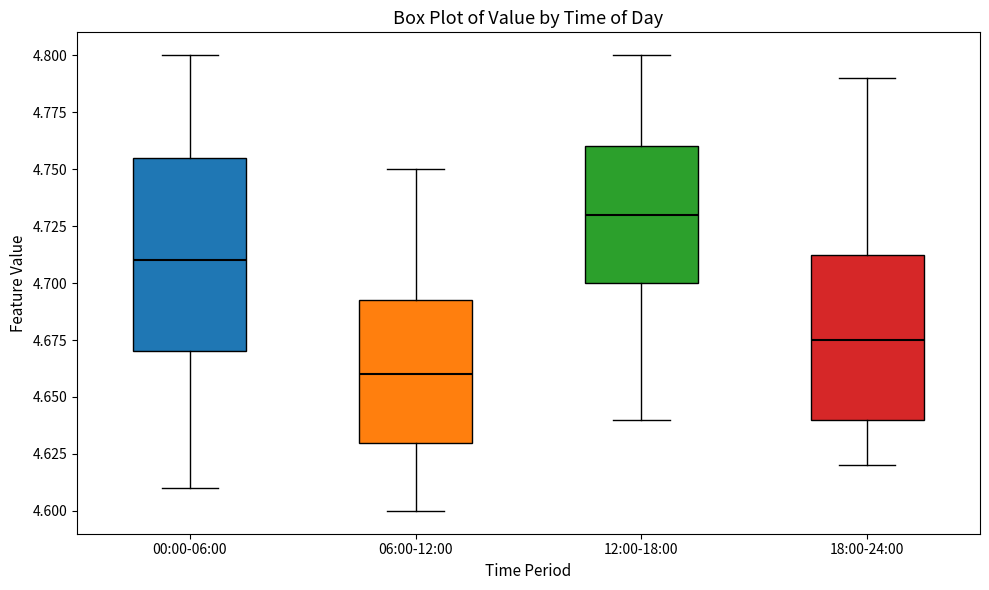

Reading left to right, read every box against the y-axis: the position of its median line, the range the box covers, and the ends of its whiskers. The values are not printed on the chart, so give them approximately, as read against the axis.

00:00-06:00: median 4.710, box 4.670 to 4.755, whiskers 4.610 to 4.800
06:00-12:00: median 4.660, box 4.630 to 4.695, whiskers 4.600 to 4.750
12:00-18:00: median 4.730, box 4.700 to 4.760, whiskers 4.640 to 4.800
18:00-24:00: median 4.675, box 4.640 to 4.715, whiskers 4.620 to 4.790